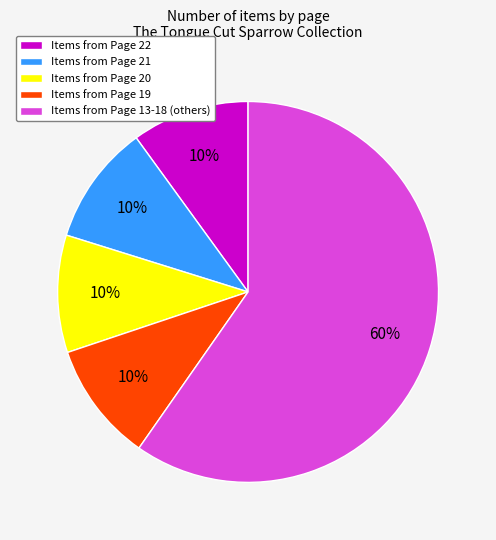

Combined, do Items from Page 19 and Items from Page 13-18 (others) account for over 50%?

Yes